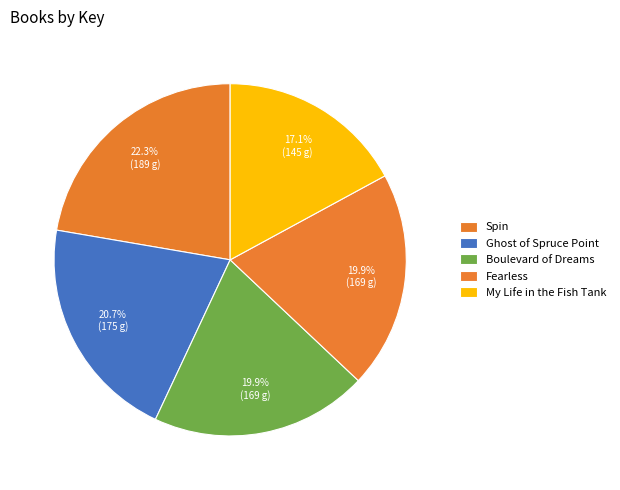

Count the number of slices in the pie.

5